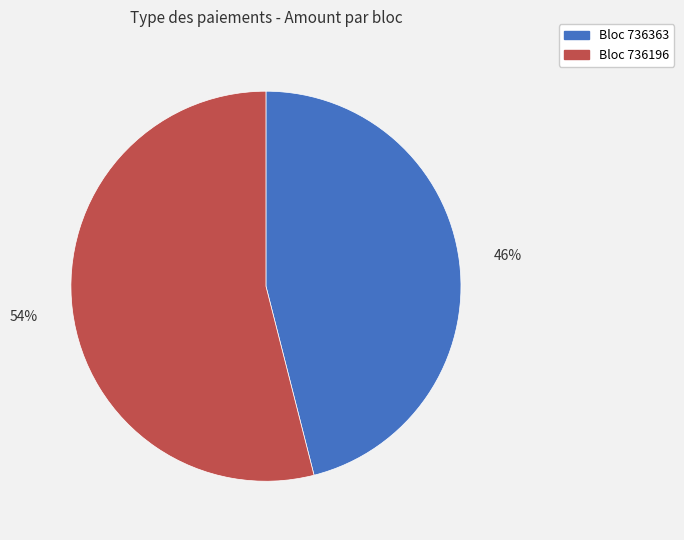

Is there any slice that represents more than half of the pie?

Yes